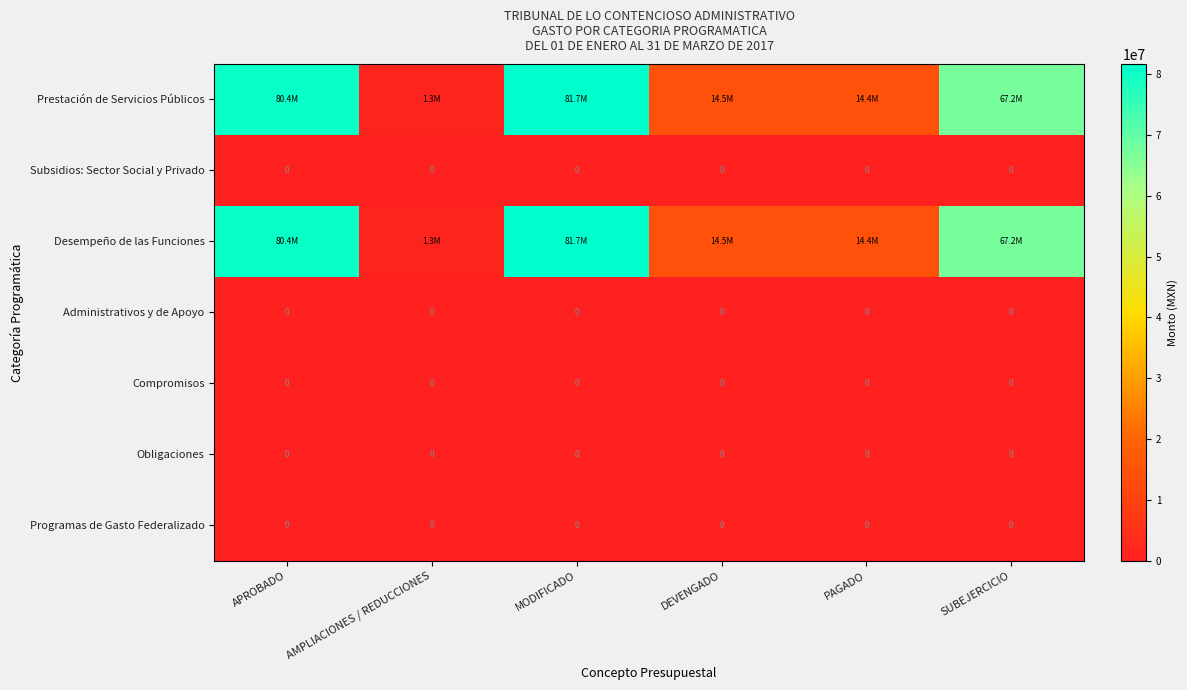

At how many categories does at least one series exceed 60240945?

3